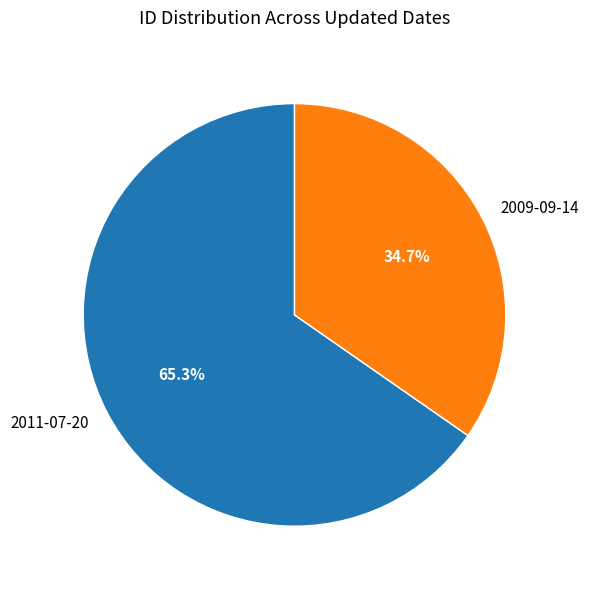

To the nearest percent, what is the difference between the largest and smallest slice percentages?

31%